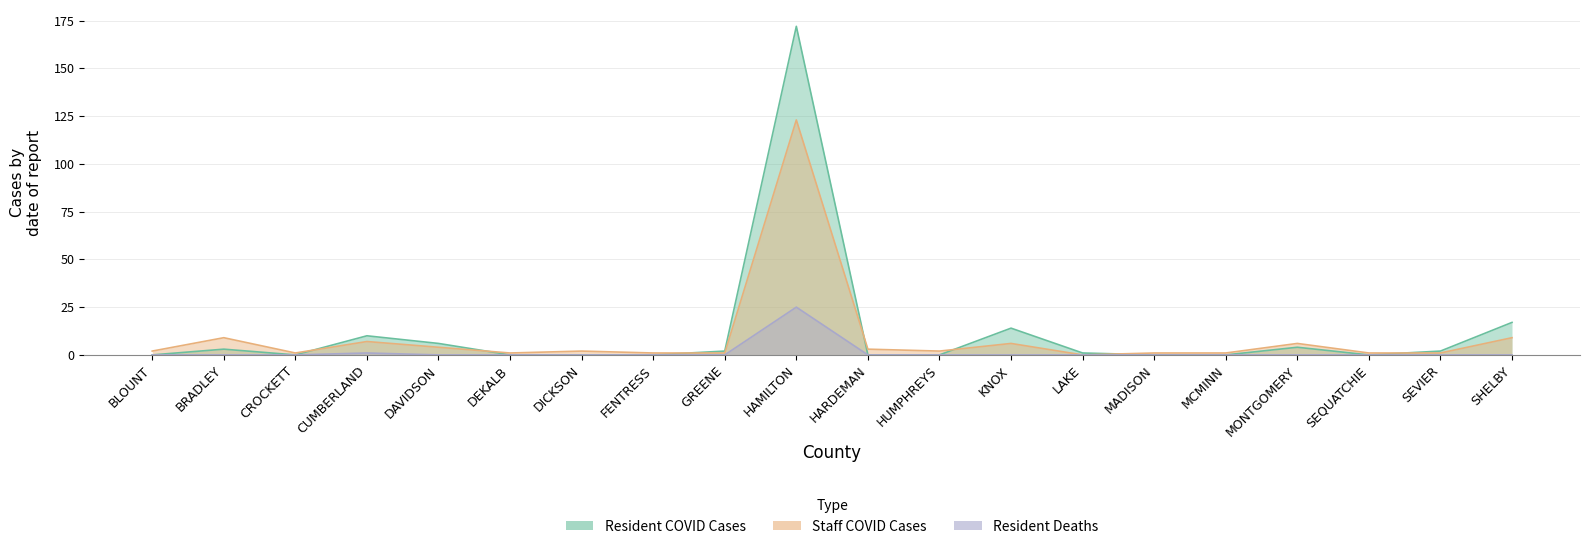

List the series in order of their peak value, lowest first.

Resident Deaths, Staff COVID Cases, Resident COVID Cases